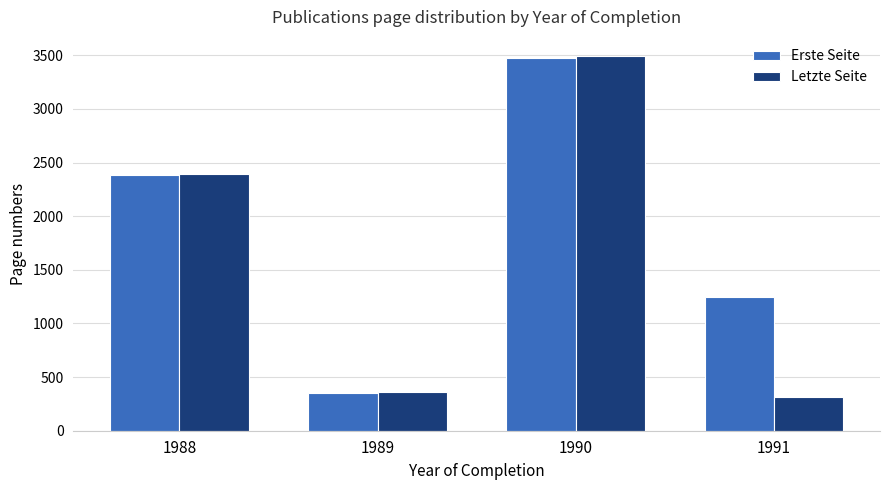

What is the value of the Letzte Seite bar at the 4th from the left?

314.4